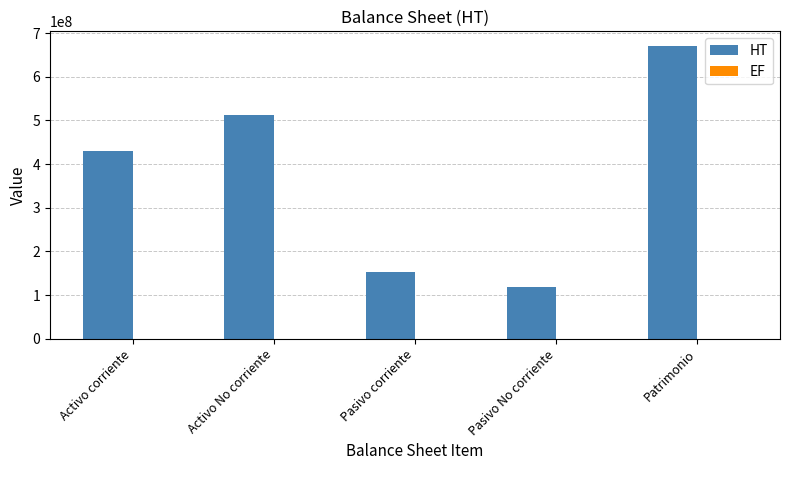

Where is the data nearest to the value 394493153?

Activo corriente